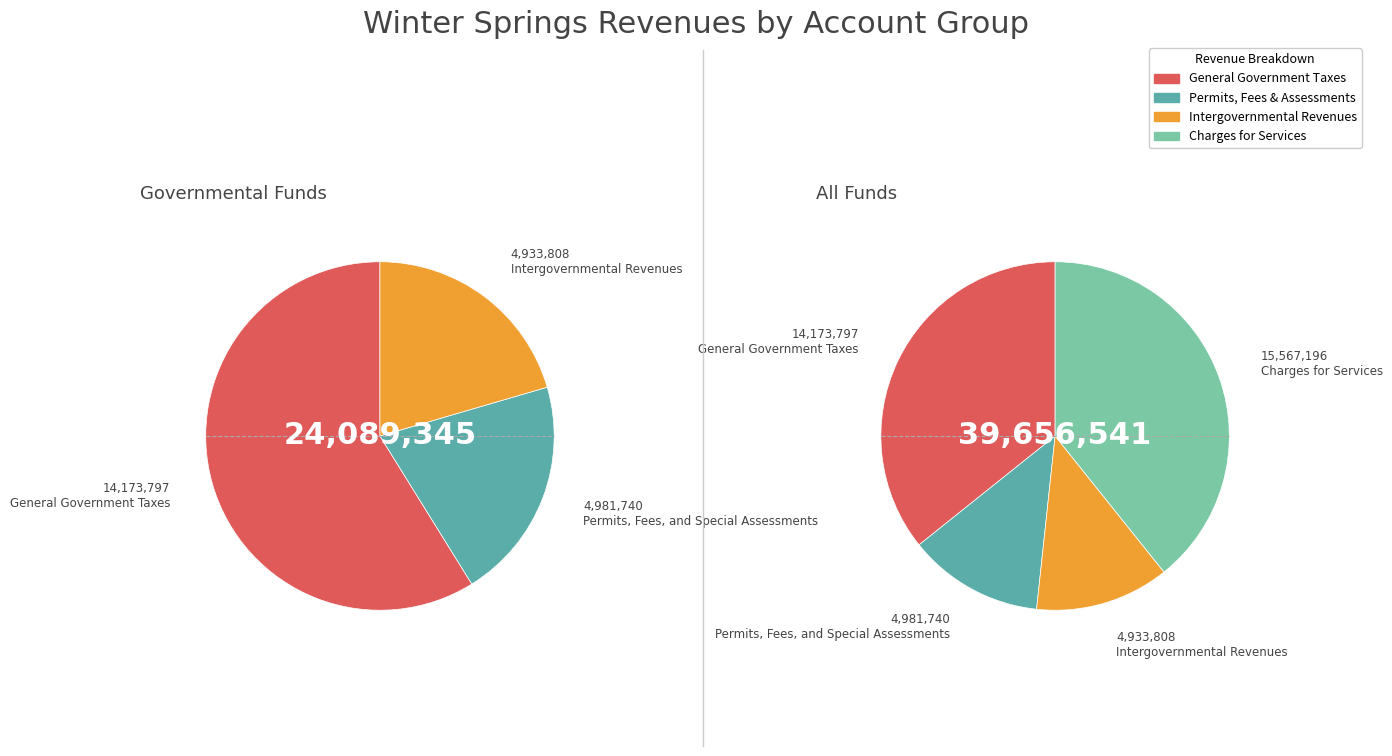

What percentage is NOT represented by Charges for Services?

60.7%